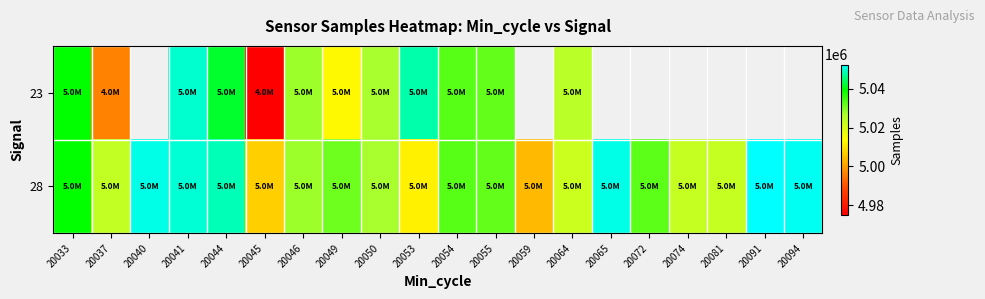

Where is 28 nearest to the value 5028321?

20046